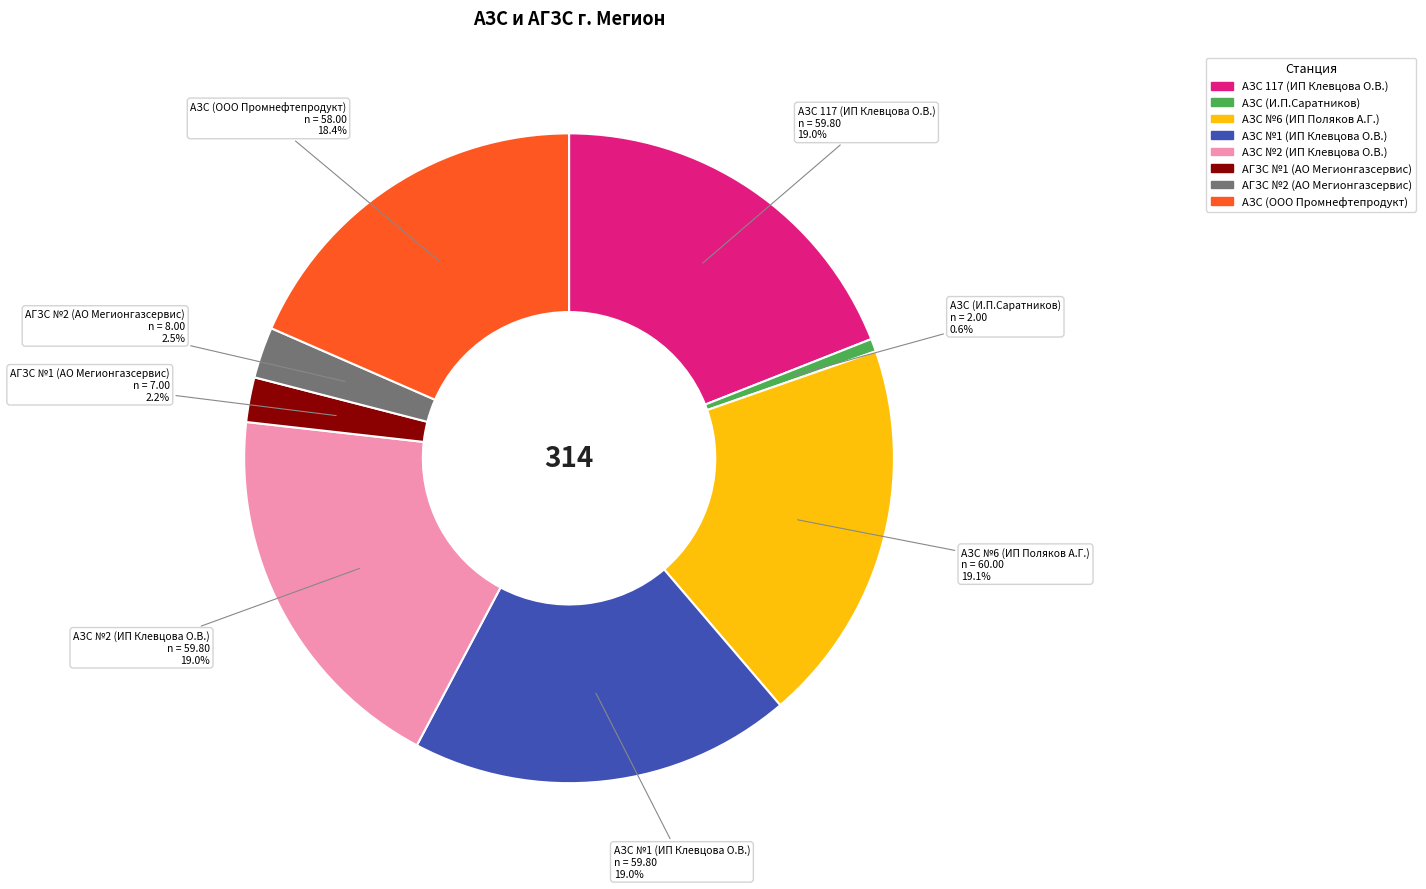

Which has a higher value, АЗС (И.П.Саратников) or АГЗС №2 (АО Мегионгазсервис)?

АГЗС №2 (АО Мегионгазсервис)